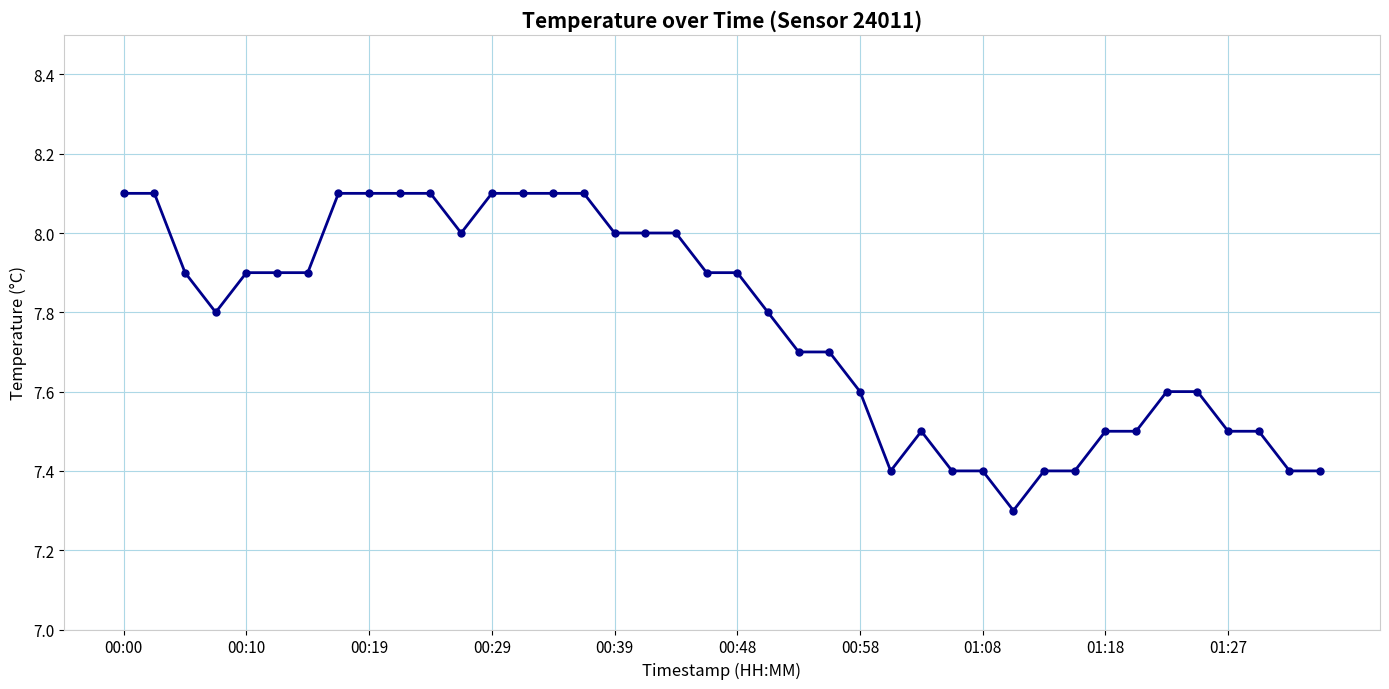

What is the greatest value displayed?

8.1